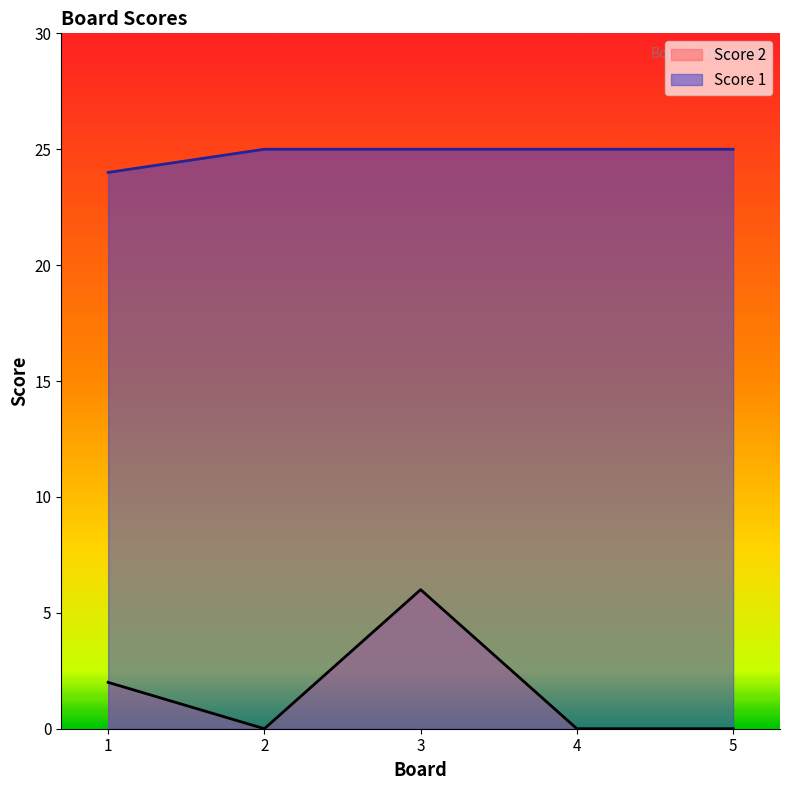

What is the approximate value of Score 2 at 3?

6